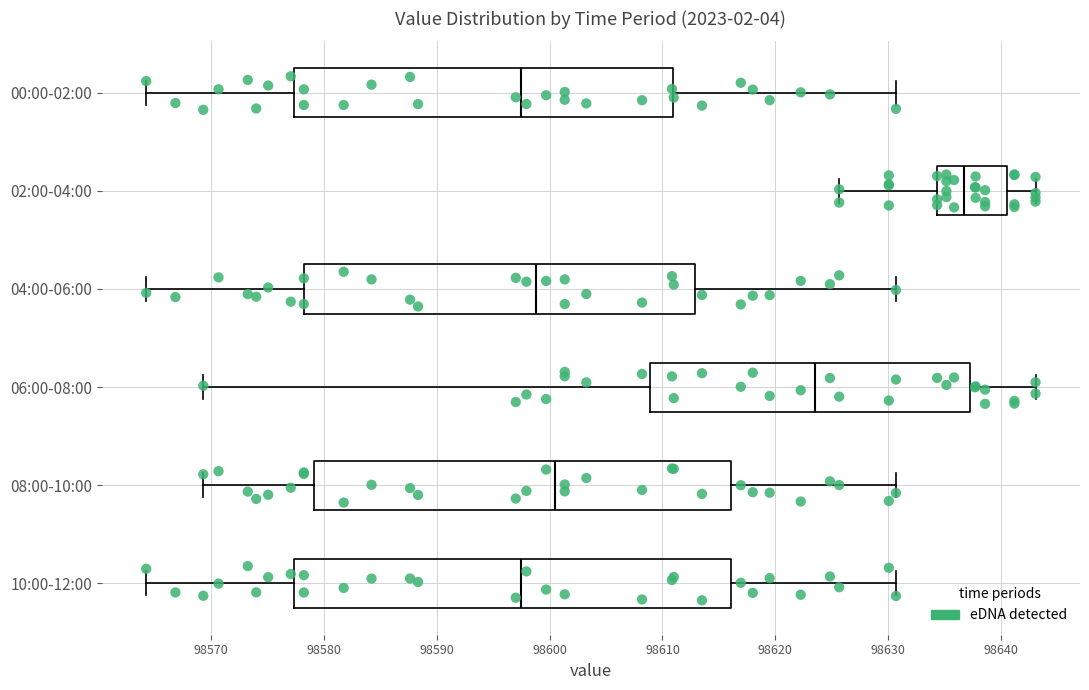

Which box has the furthest to the right median line?

02:00-04:00